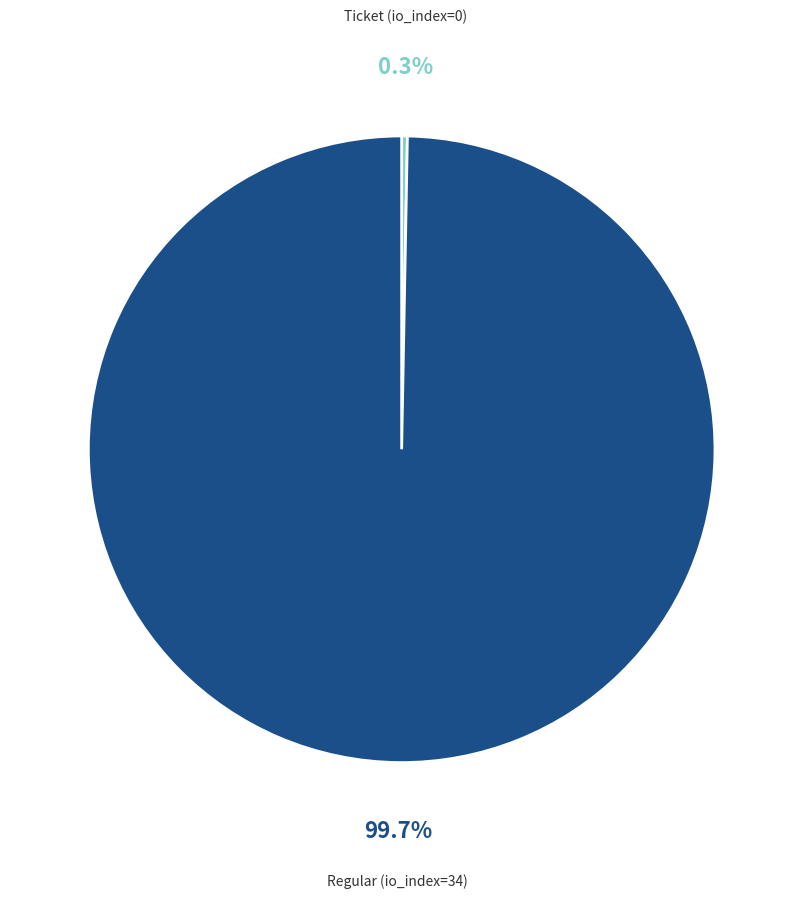

Is there a majority slice in this chart?

Yes